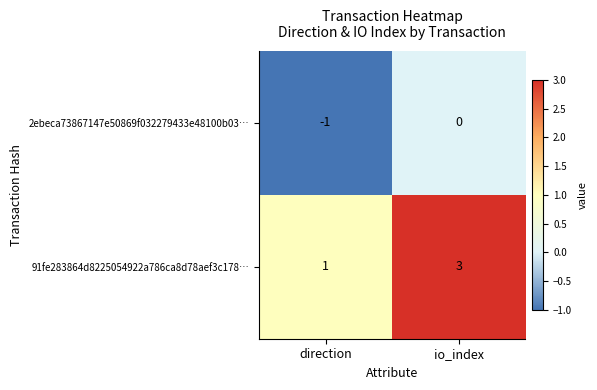

Where is 91fe283864d8225054922a786ca8d78aef3c178… nearest to the value 2?

direction